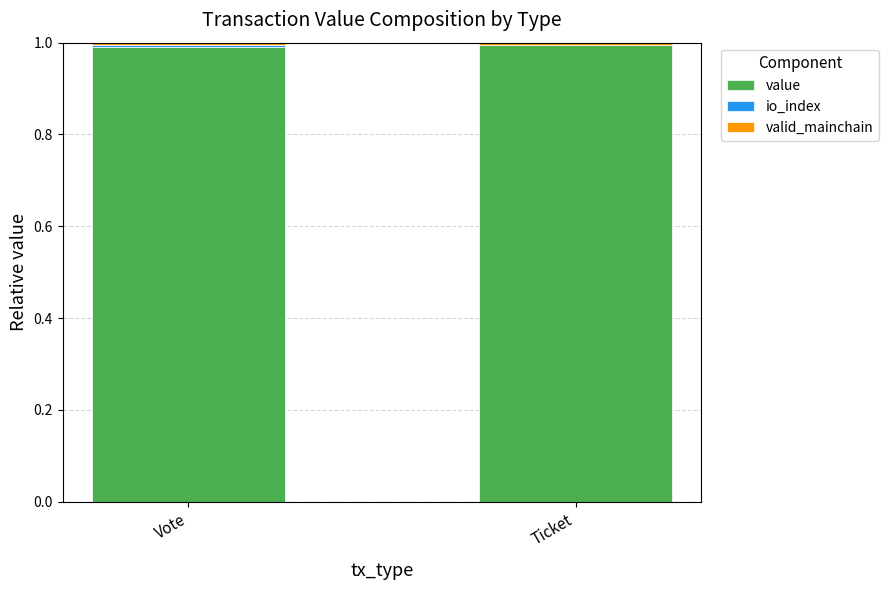

True or false: value has a value of 1.0 at Ticket.

True